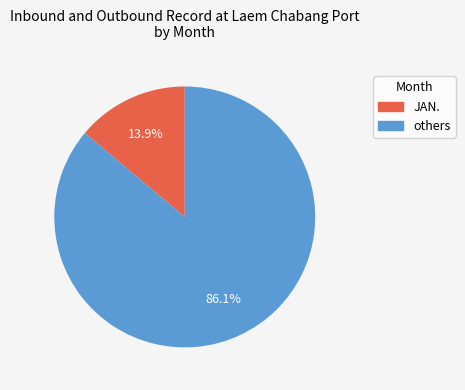

Does any single category account for the majority?

Yes